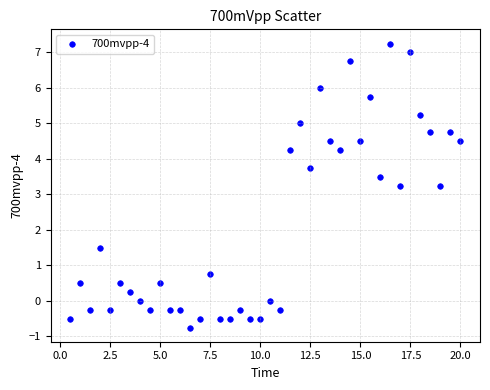

What is the range of Y values (max minus min)?

8.0